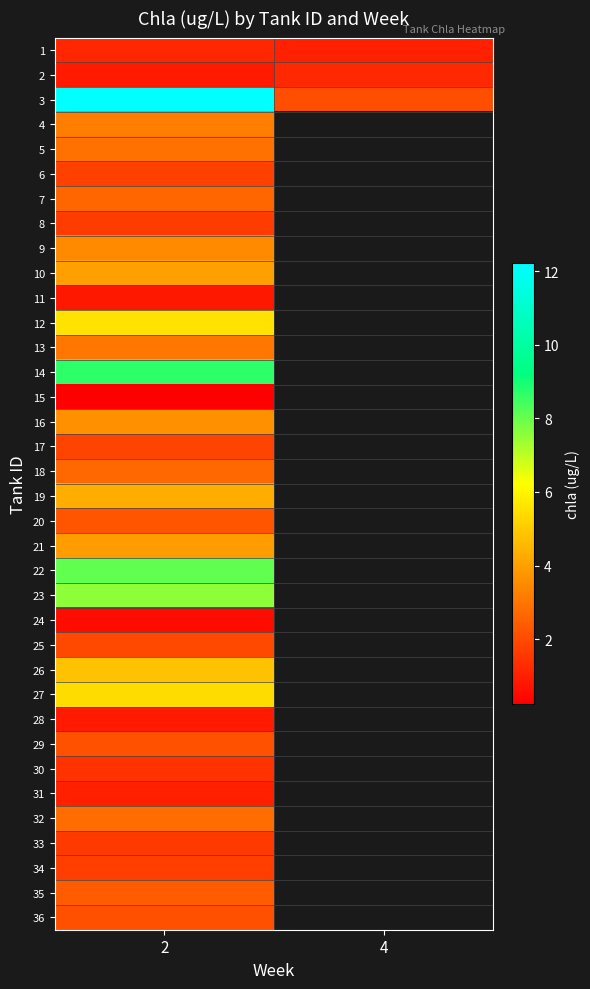

List the series in order of their peak value, highest first.

3, 14, 22, 23, 12, 27, 26, 19, 10, 21, 16, 9, 4, 13, 5, 32, 18, 7, 35, 20, 29, 36, 25, 17, 6, 34, 8, 33, 30, 2, 1, 31, 28, 11, 24, 15